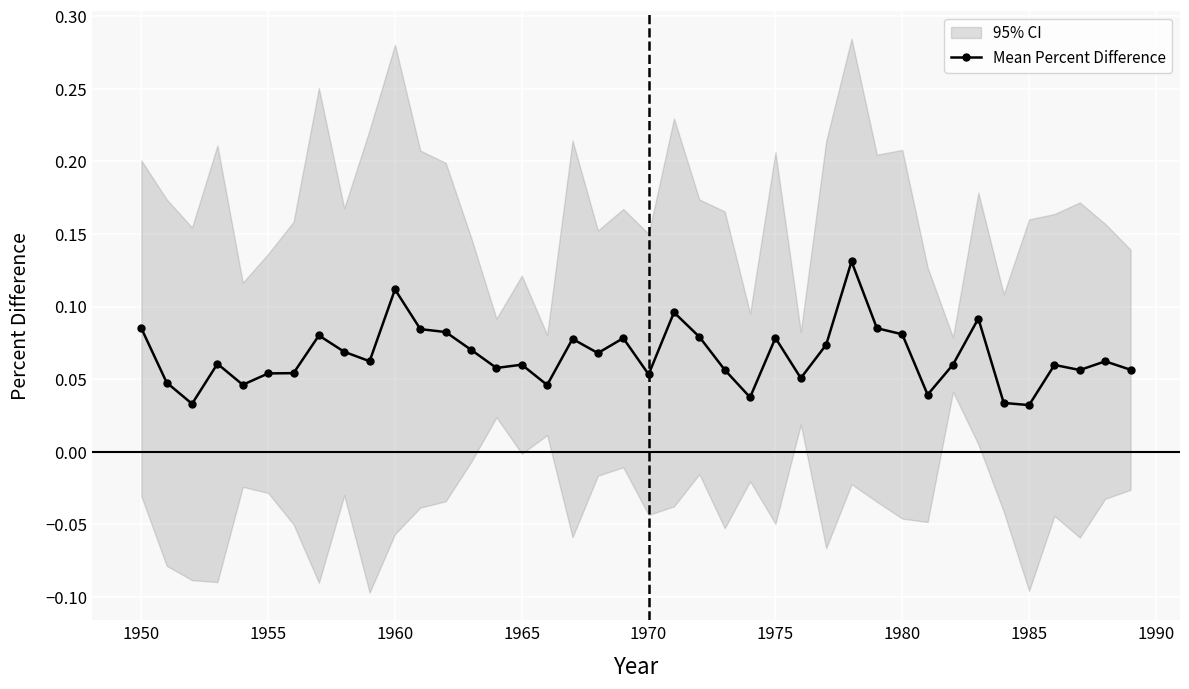

True or false: Mean Percent Difference has more than 1 points higher than both neighbors.

True